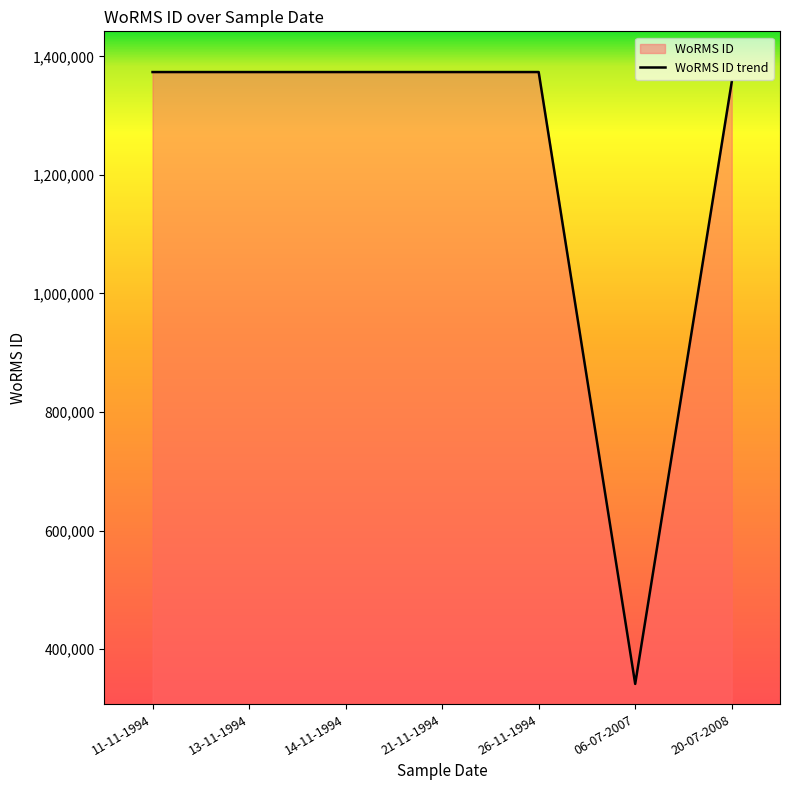

What position from the right is 14-11-1994?

5